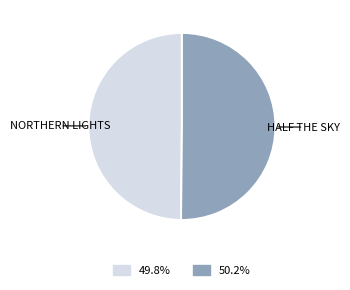

What is the largest slice in the pie chart?

Half the Sky (2002)